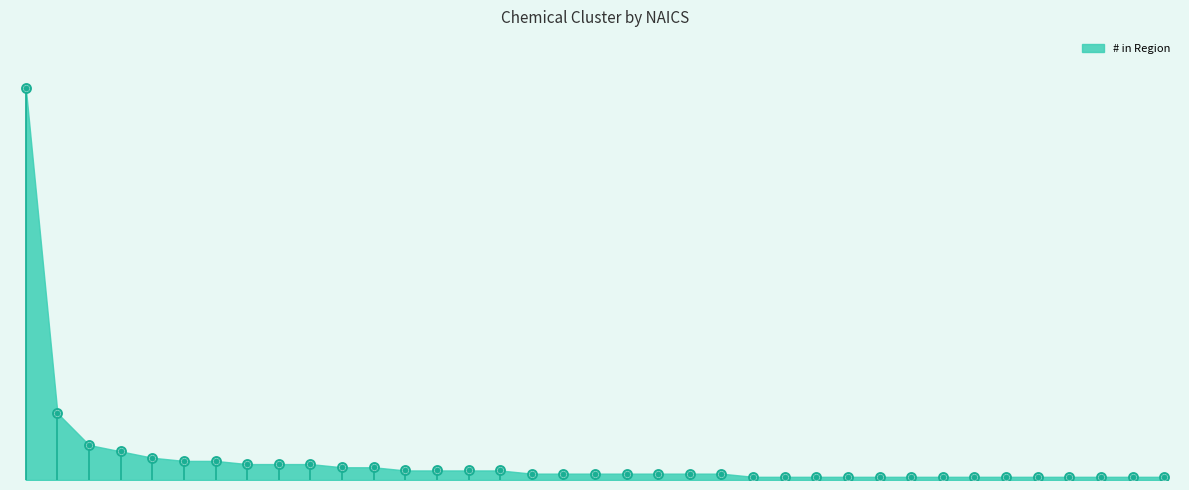

Between 325130 and 326220, which is larger?

325130